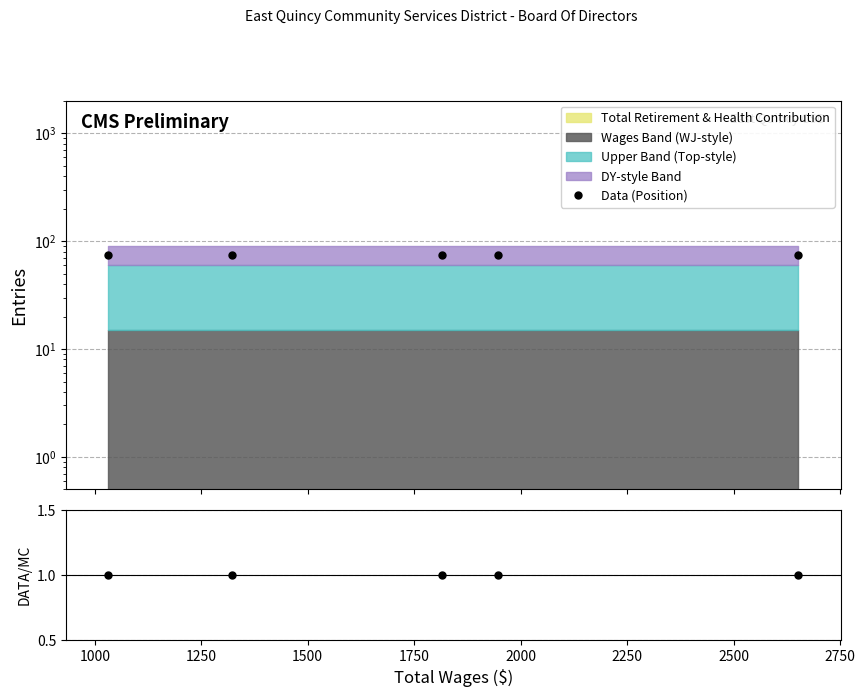

What is the value of the DATA/Total point at the 4th from the left?

1.0